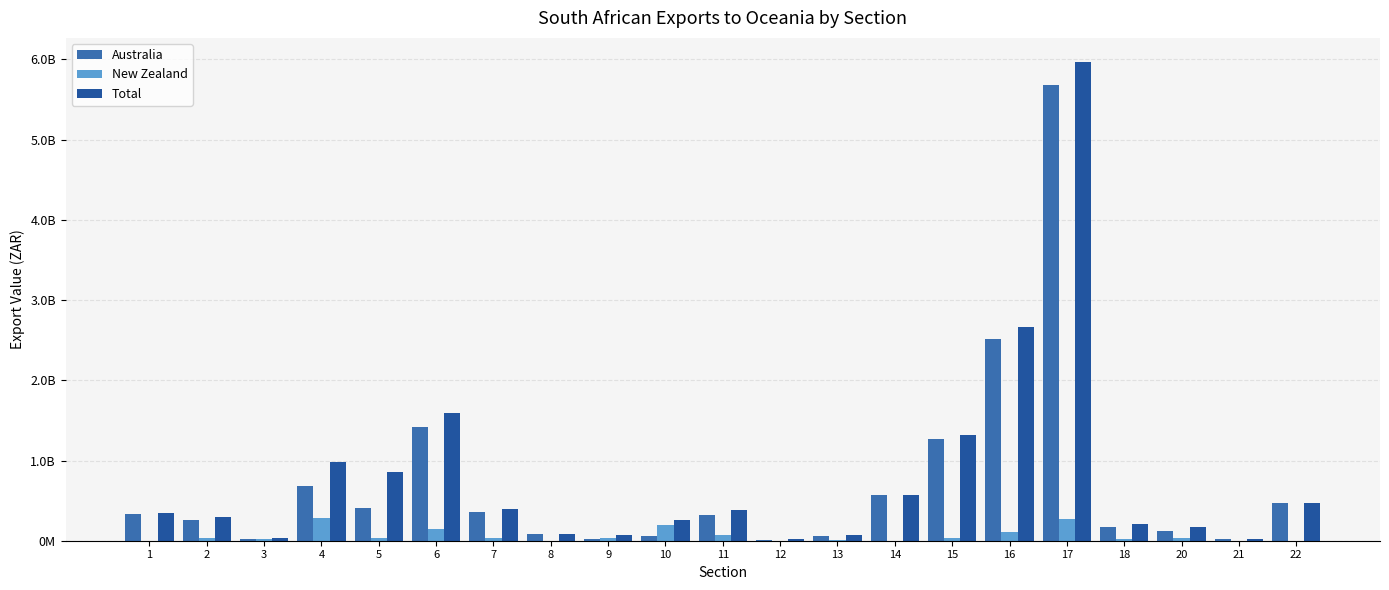

Where is Australia nearest to the value 2847690773?

16